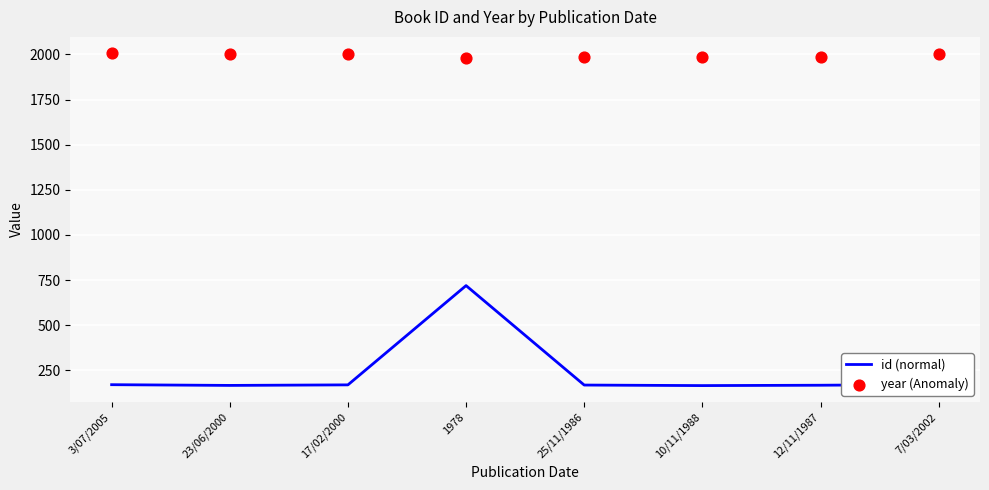

What are all the series names shown in the legend?

id (normal), year (Anomaly)